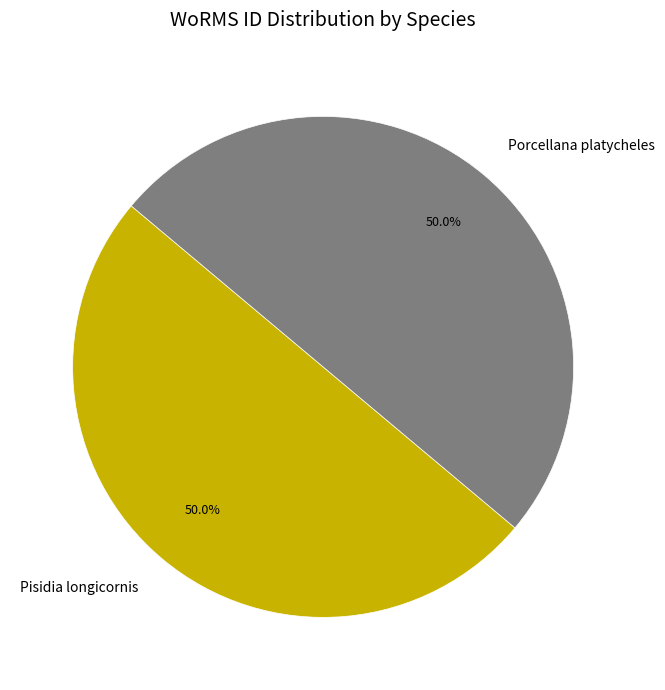

How many slices are in this pie chart?

2